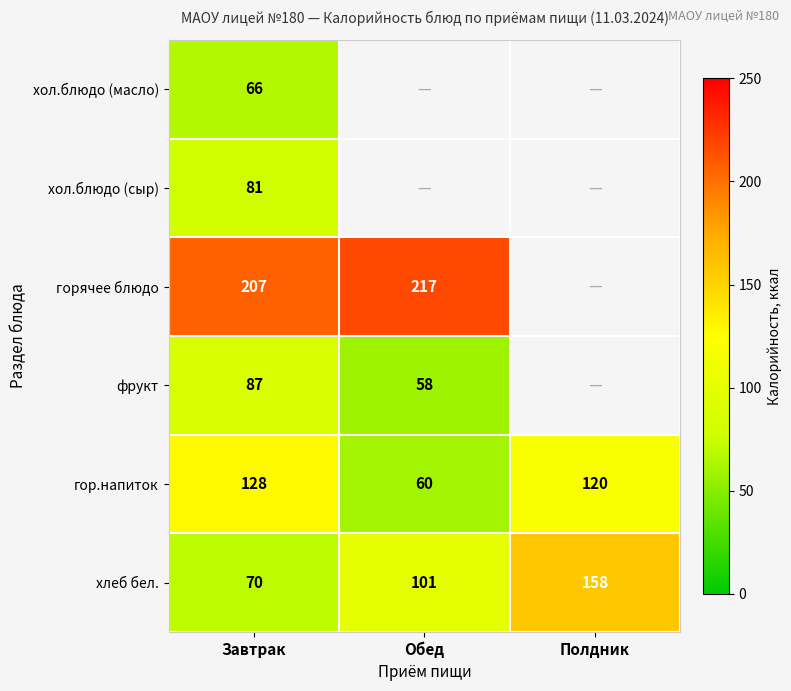

Which category has the lowest value across all series?

Обед